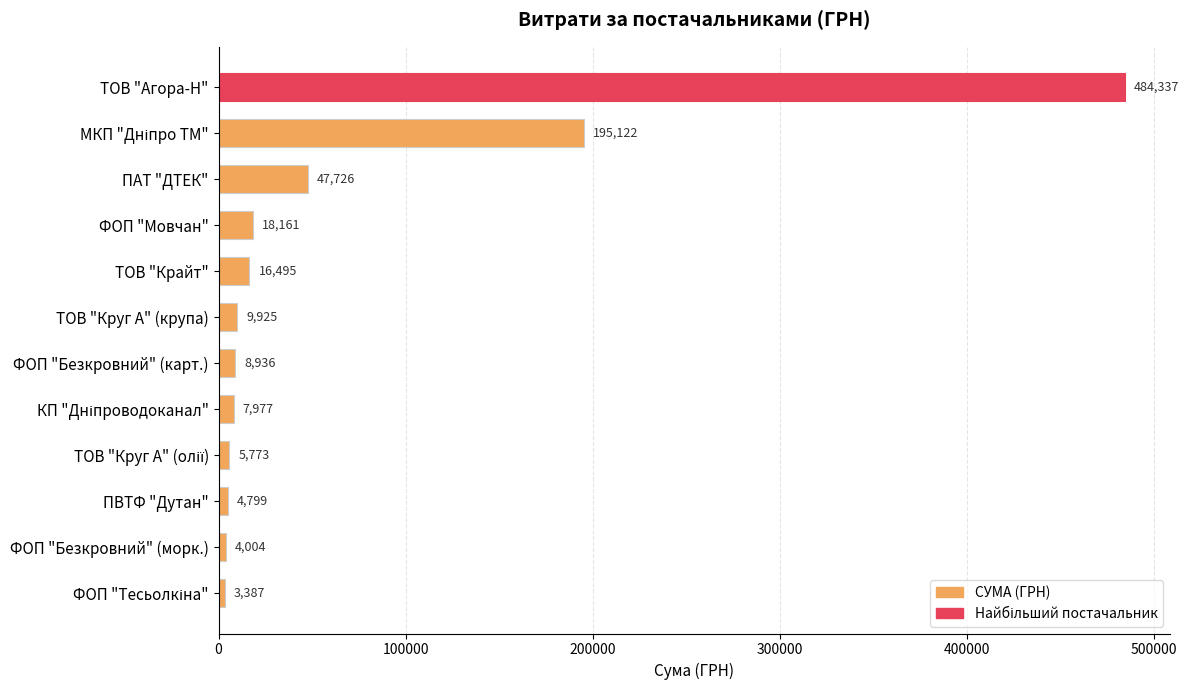

How many data points are less than 9925?

6